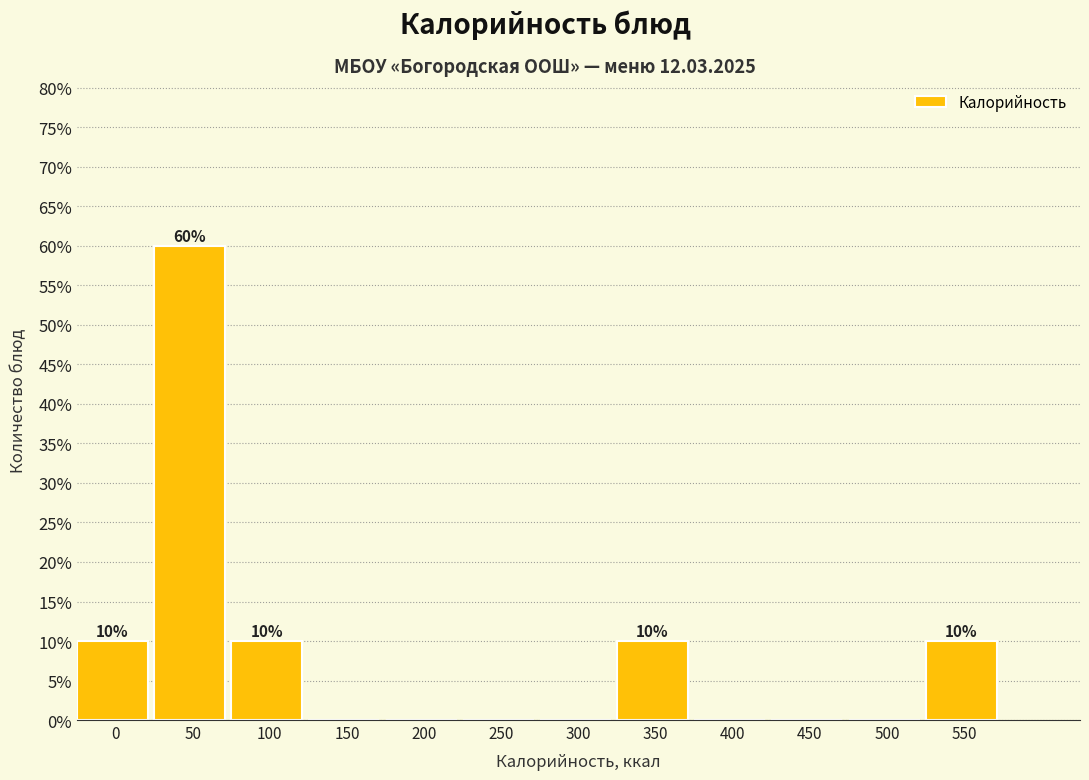

Reading left to right, list all the values displayed in this chart.

0=10	50=60	100=10	150=0	200=0	250=0	300=0	350=10	400=0	450=0	500=0	550=10